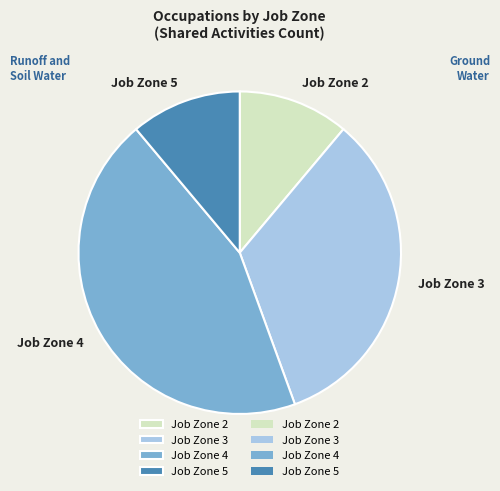

The Job Zone 5 slice represents 11% of the pie. True or false?

True